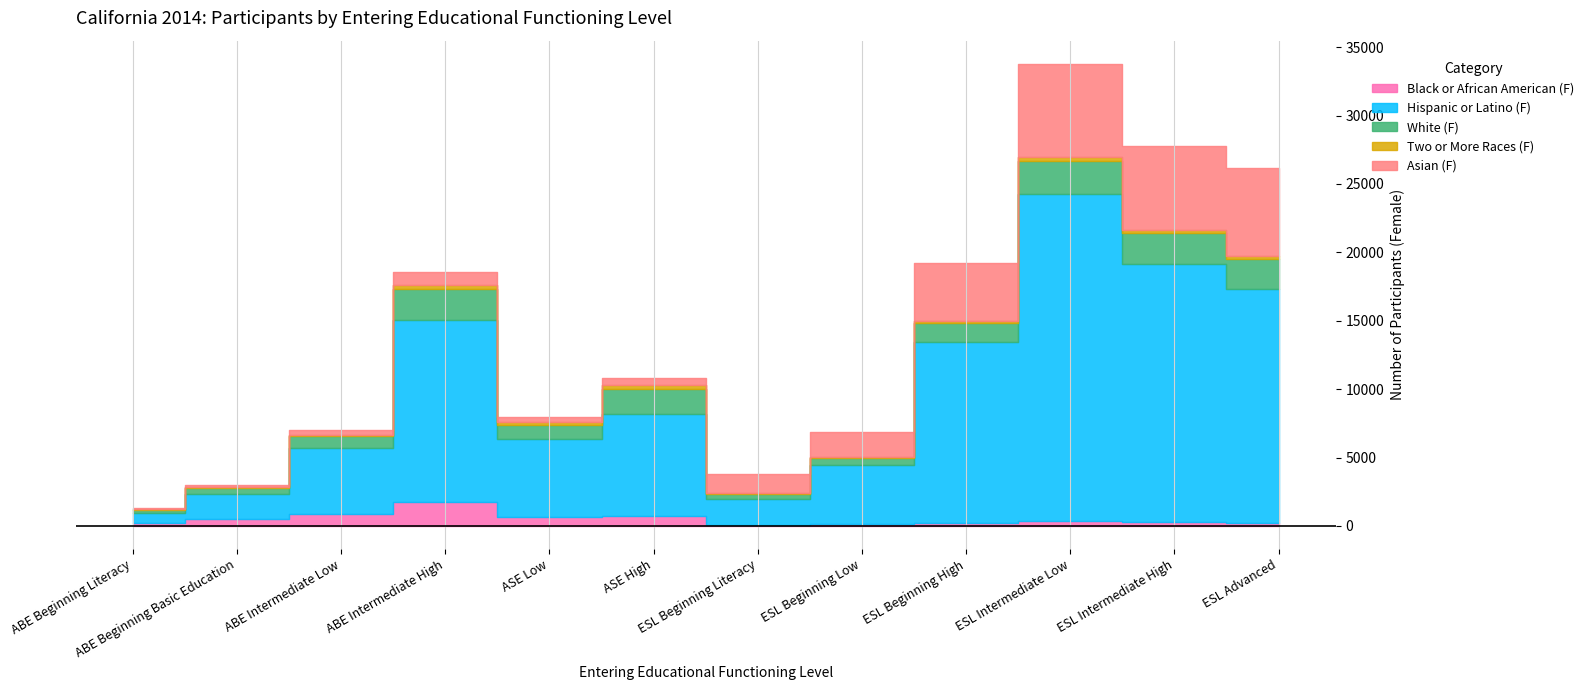

Is it true that Hispanic or Latino (F) equals 1861 at ABE Beginning Basic Education?

True